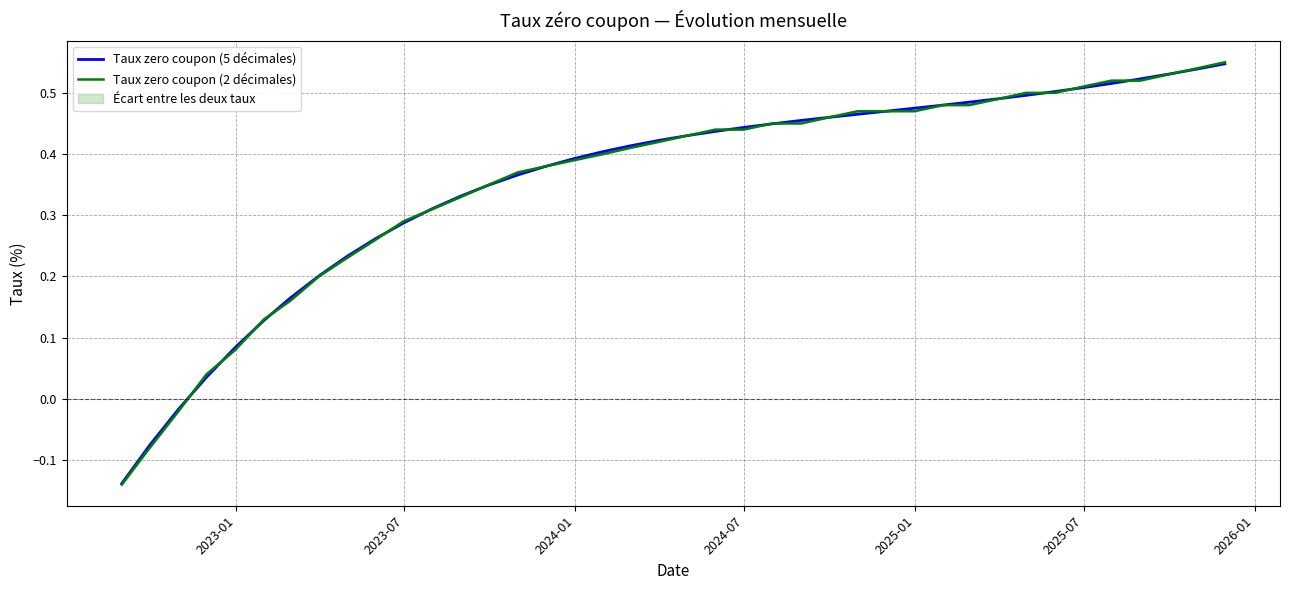

Is the value of Taux zero coupon (5 décimales) at 32 greater than the value of Taux zero coupon (2 décimales) at 2024-07?

Yes